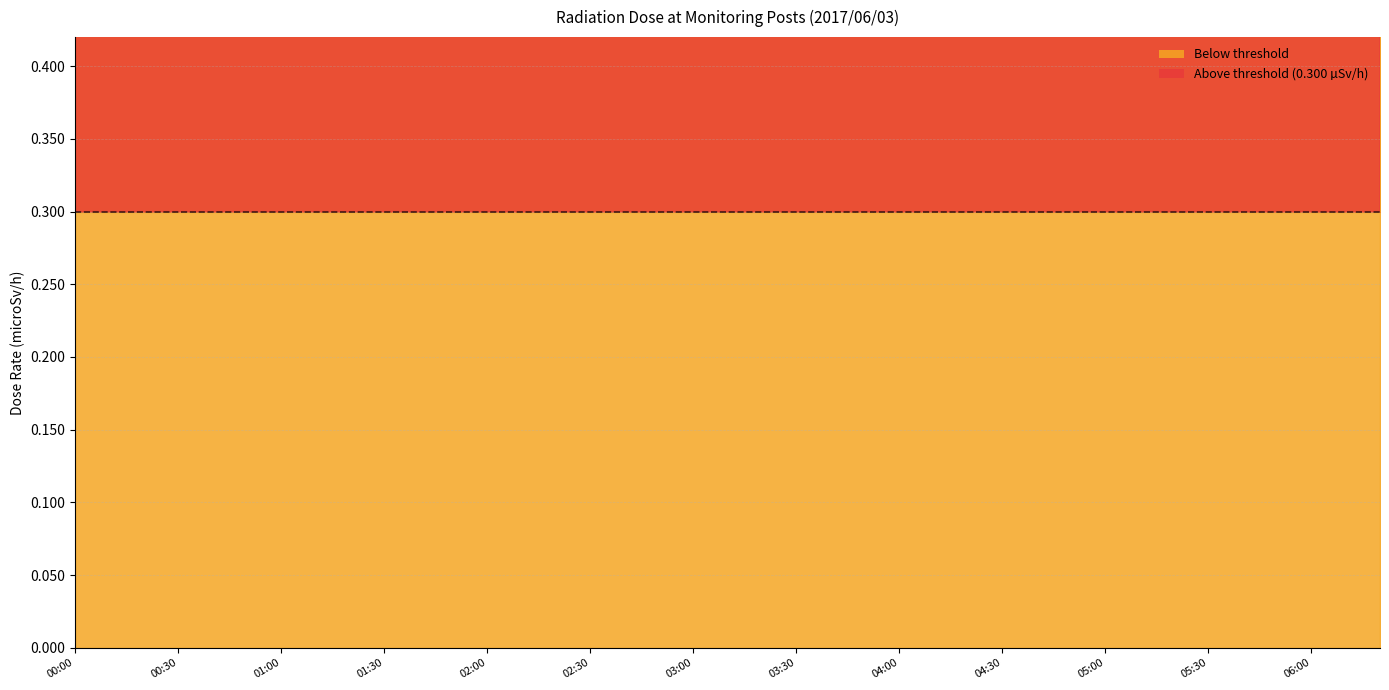

In MP-6(microSv/h), how many points are higher than both neighbors (excluding endpoints)?

7